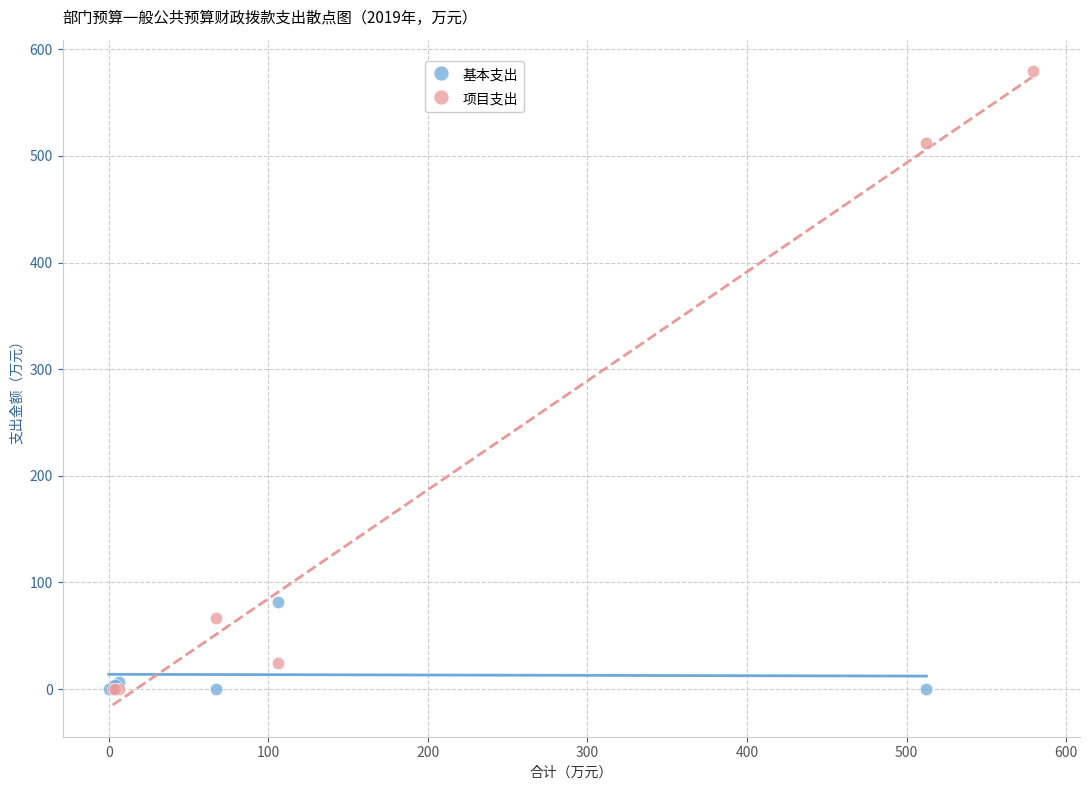

Which series contains the highest Y value?

项目支出